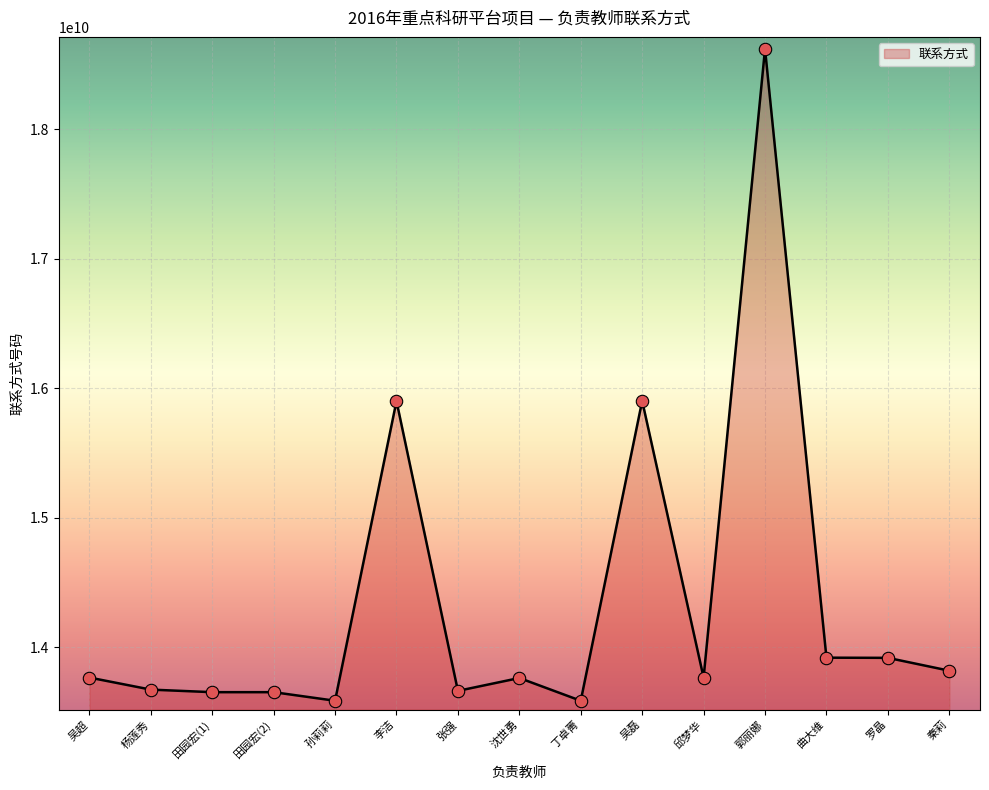

Between 吴磊 and 秦莉, which is larger?

吴磊